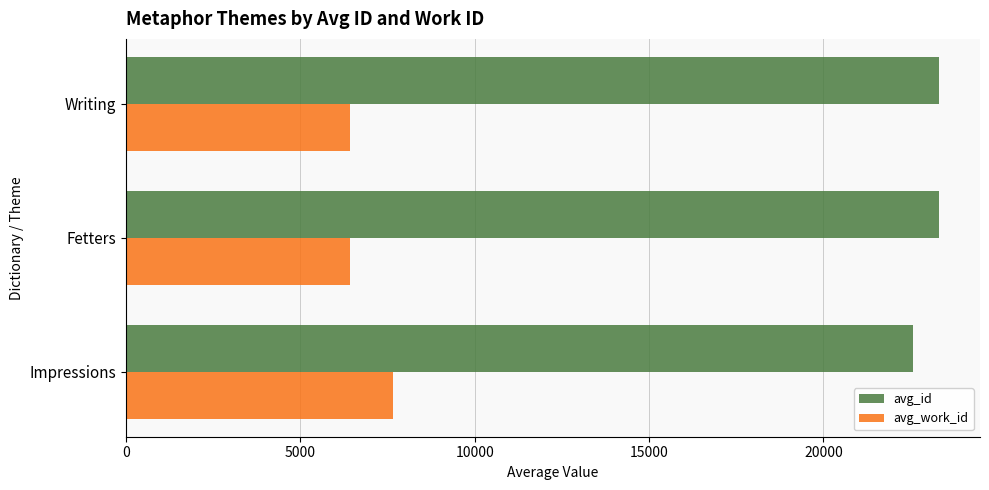

Which series has the largest range (max minus min)?

avg_work_id